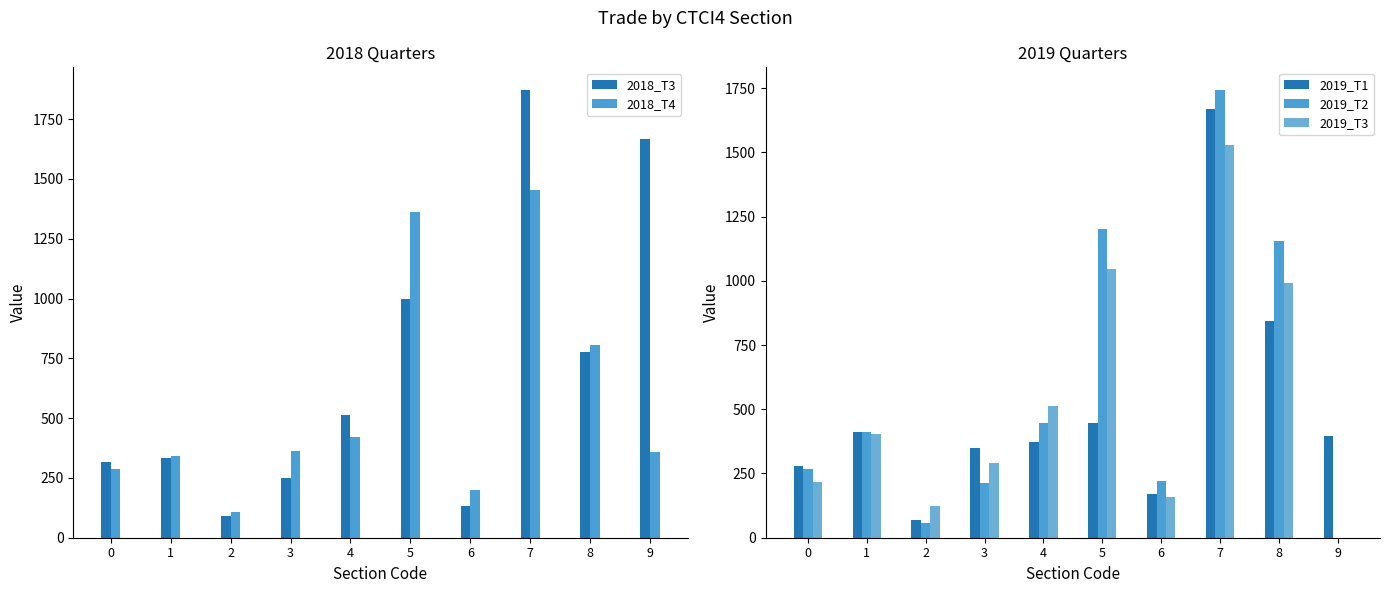

Which series has the largest total across all categories?

2018_T3